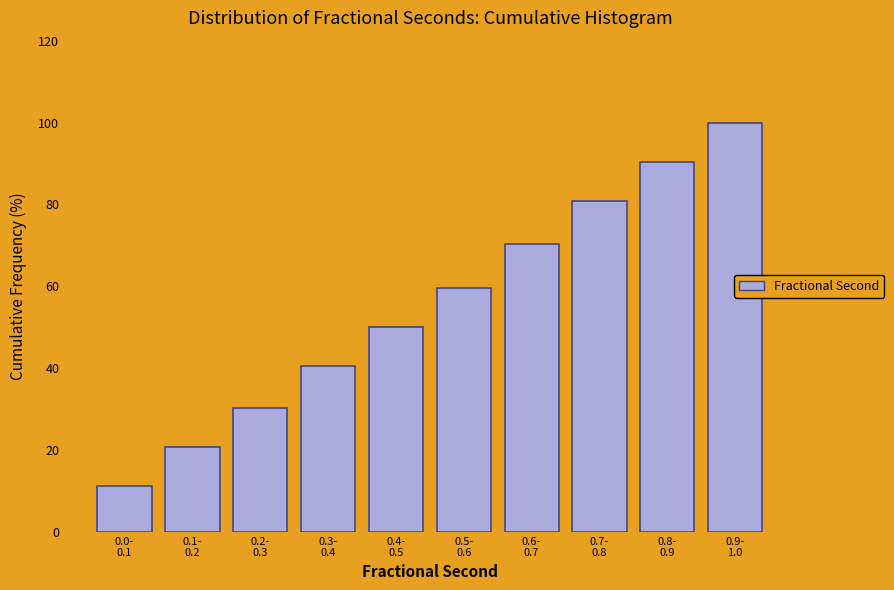

Reading right to left, what are all the values shown in this chart?

100.0	90.5	81.0	70.2	59.5	50.0	40.5	30.4	20.8	11.3